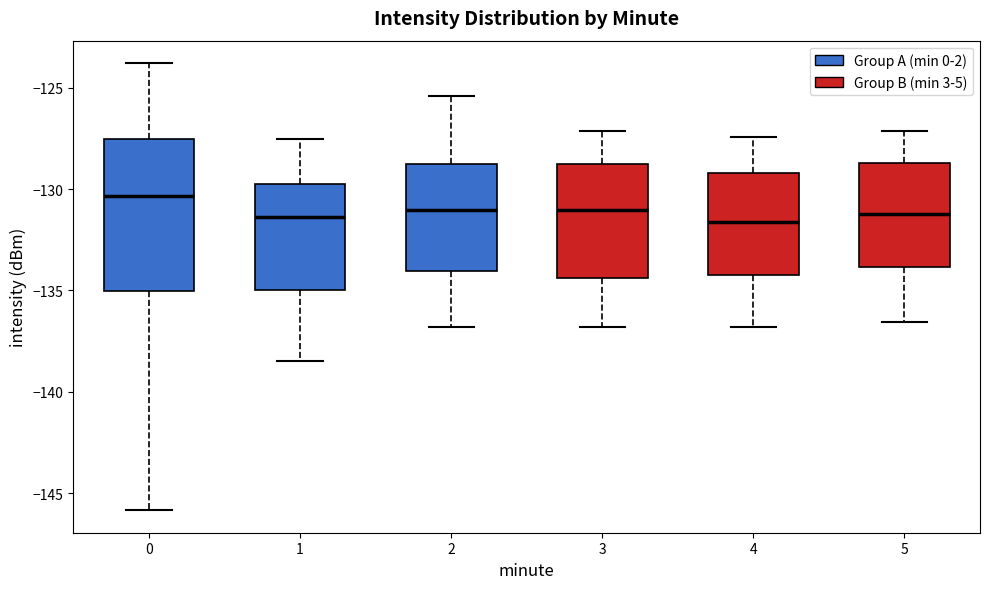

Which box is the tallest, from its lower edge to its upper edge?

0